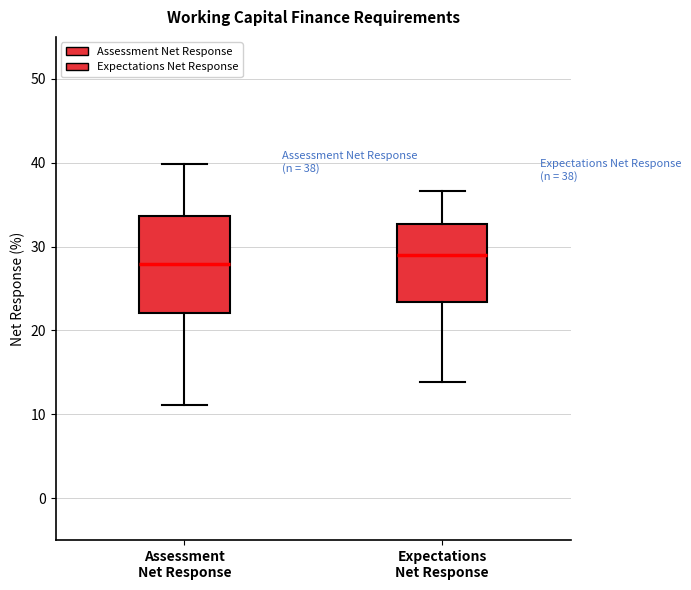

Which box has the highest median line?

Expectations Net Response